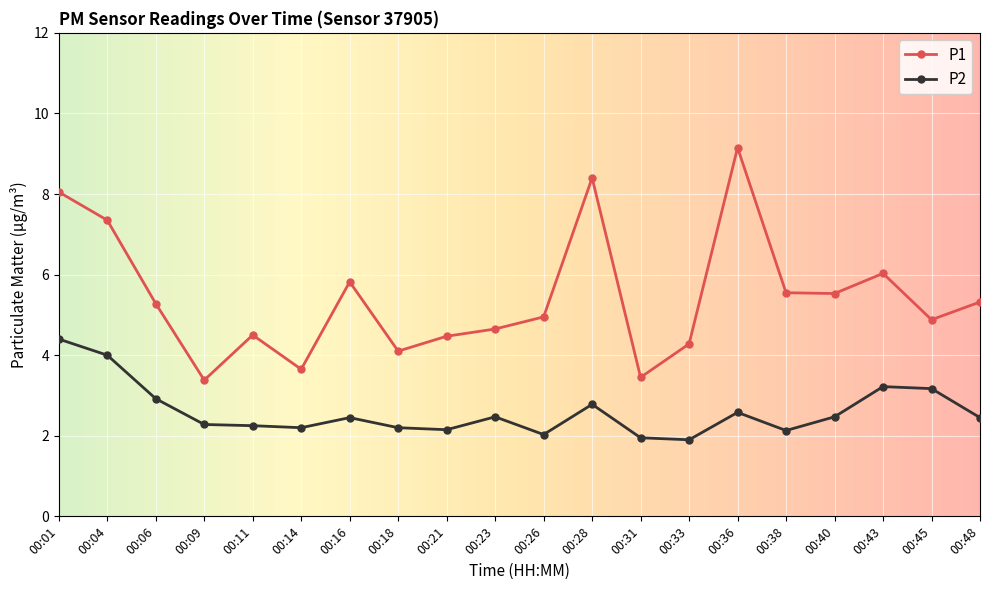

What is the spread (max minus min) of values at 00:48?

2.9